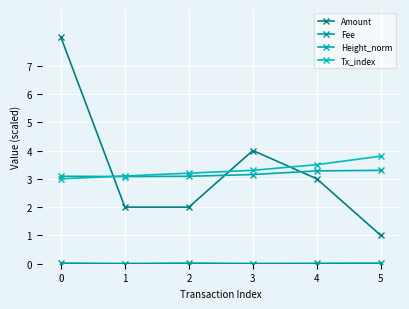

Rank the series by their maximum value, from highest to lowest.

Amount, Tx_index, Height_norm, Fee